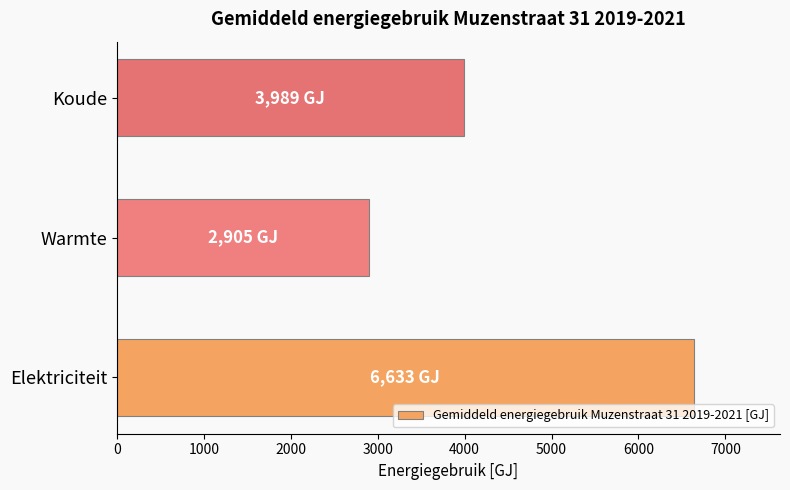

Rank the categories by value from highest to lowest.

Elektriciteit, Koude, Warmte